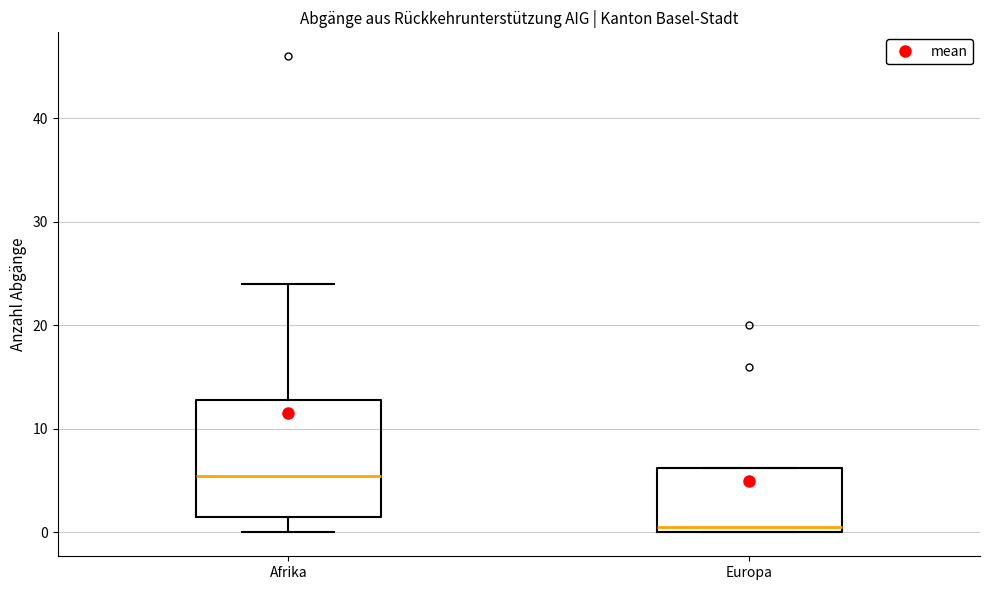

Which box has the lowest median line?

Europa